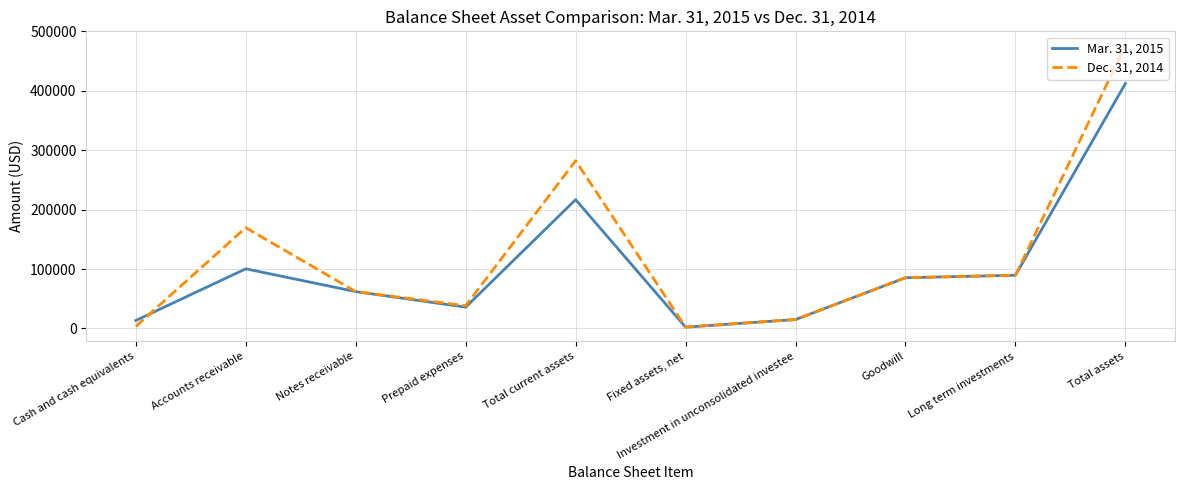

At which label does Dec. 31, 2014 reach its peak?

Total assets